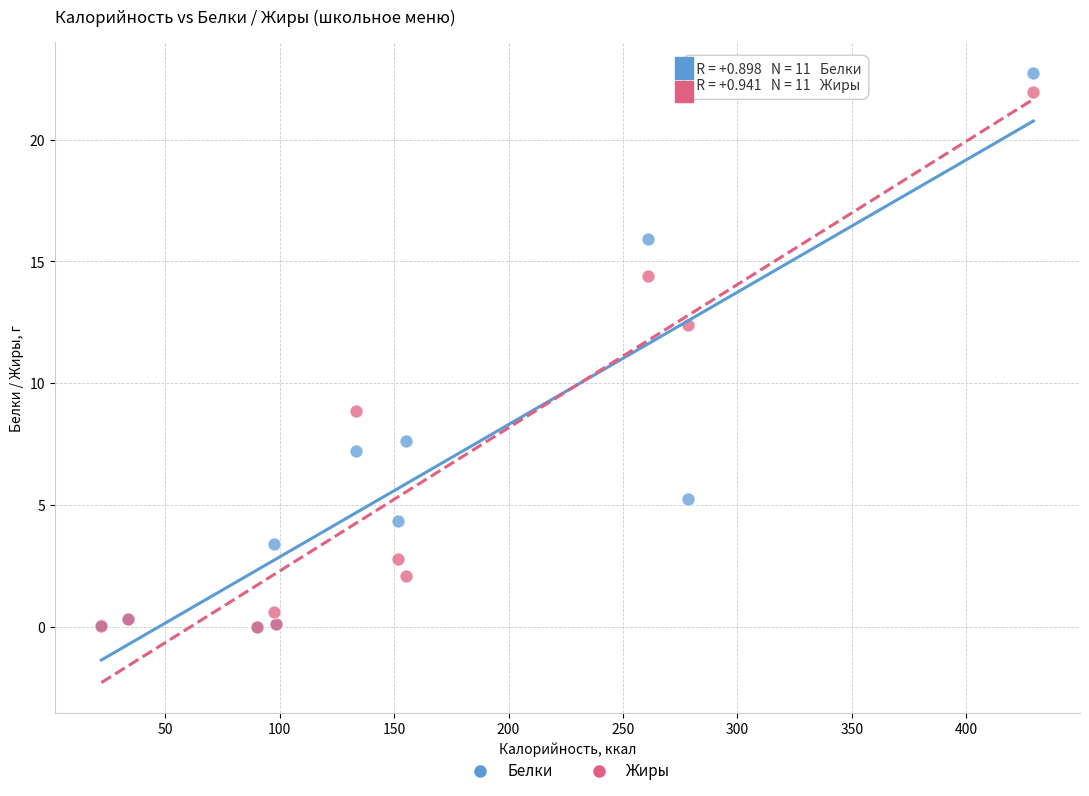

Which series contains the highest Y value?

Белки